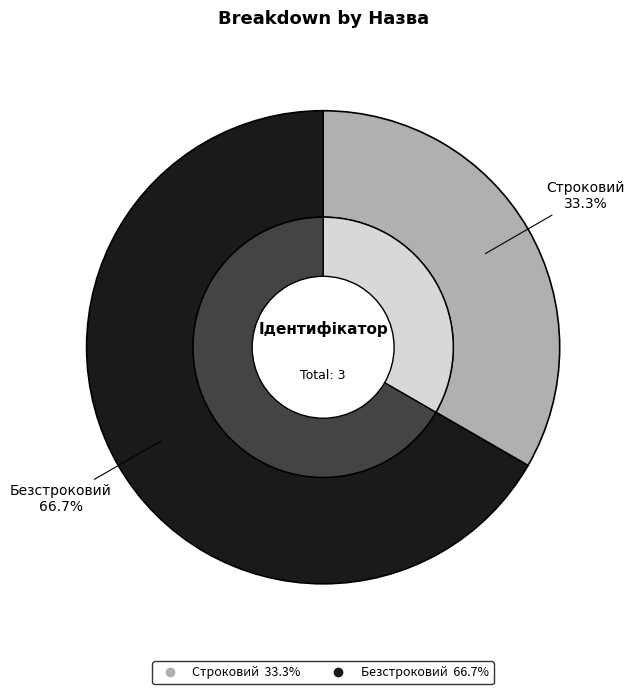

Which slice is the smallest?

Строковий